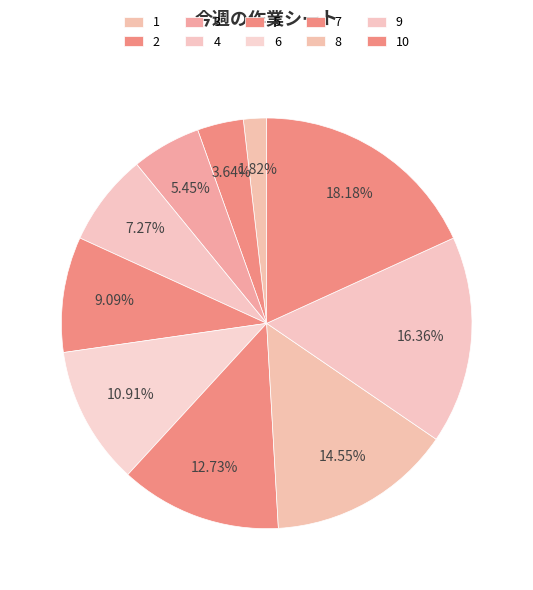

To the nearest percent, what percentage of the pie is 4?

7%